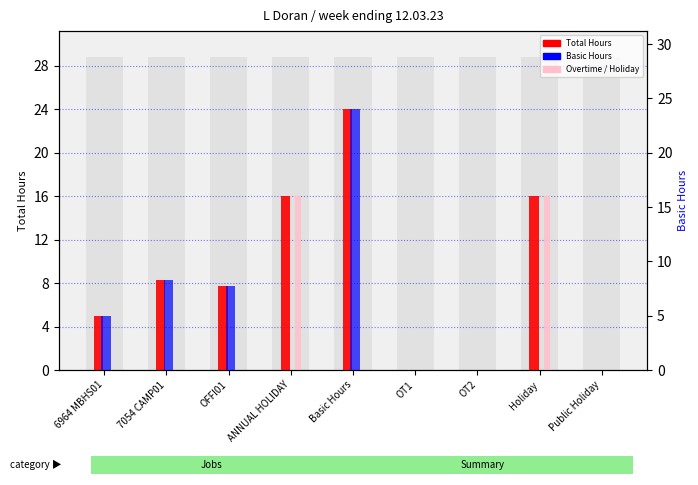

List the labels in order of Basic Hours value, largest first.

Basic Hours, 7054 CAMP01, OFFI01, 6964 MBHS01, ANNUAL HOLIDAY, OT1, OT2, Holiday, Public Holiday